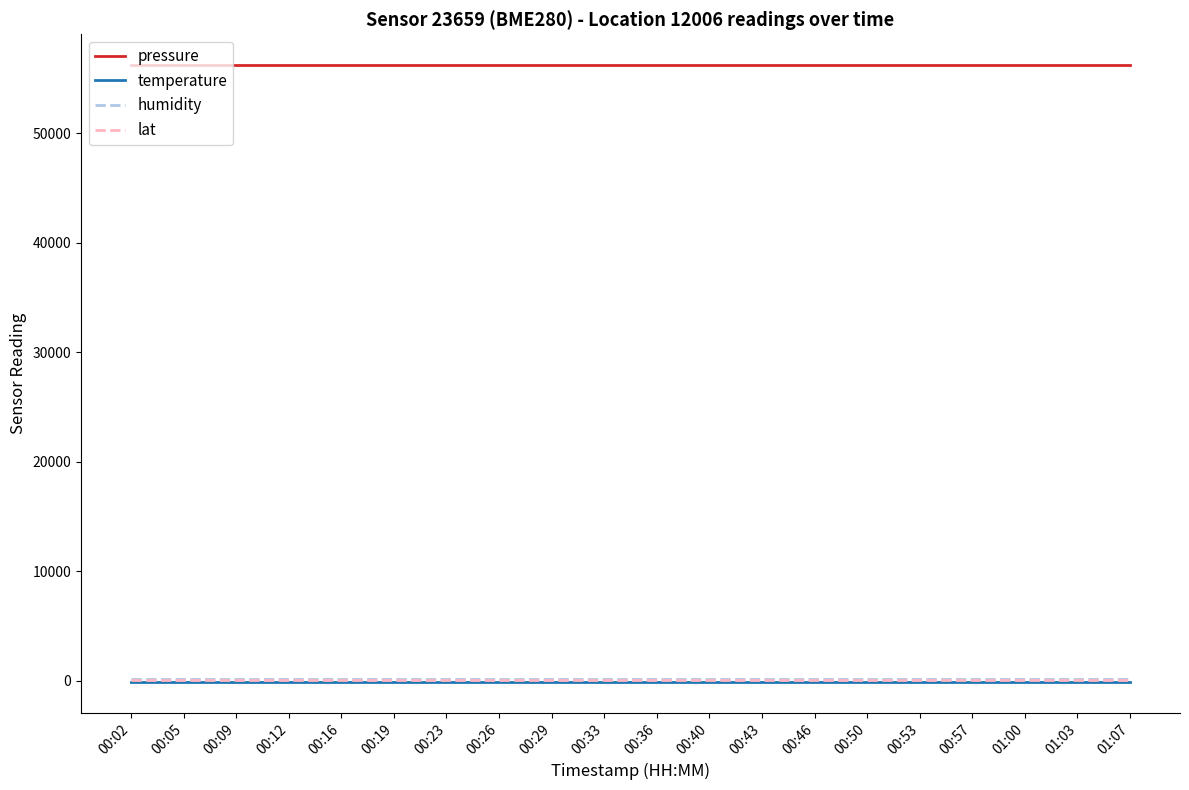

What is the maximum value shown in the chart?

56206.4